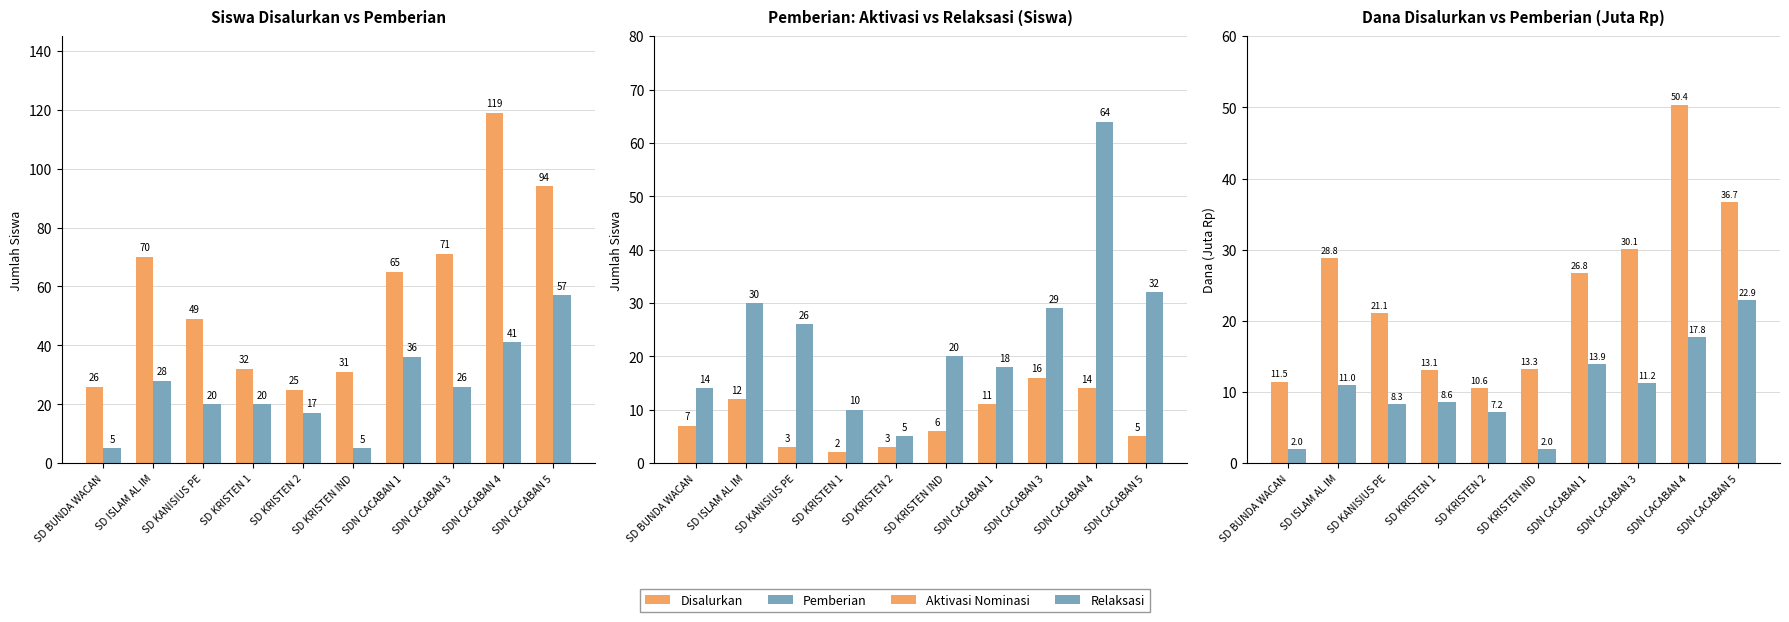

True or false: Dana Pemberian has a value of 35.8 at SDN CACABAN 5.

False